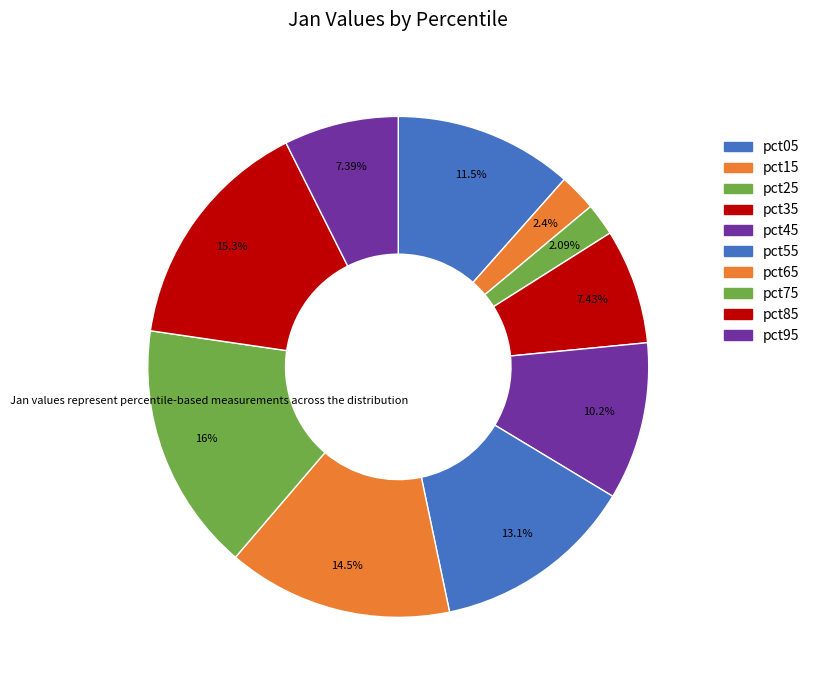

Count the number of slices in the pie.

10